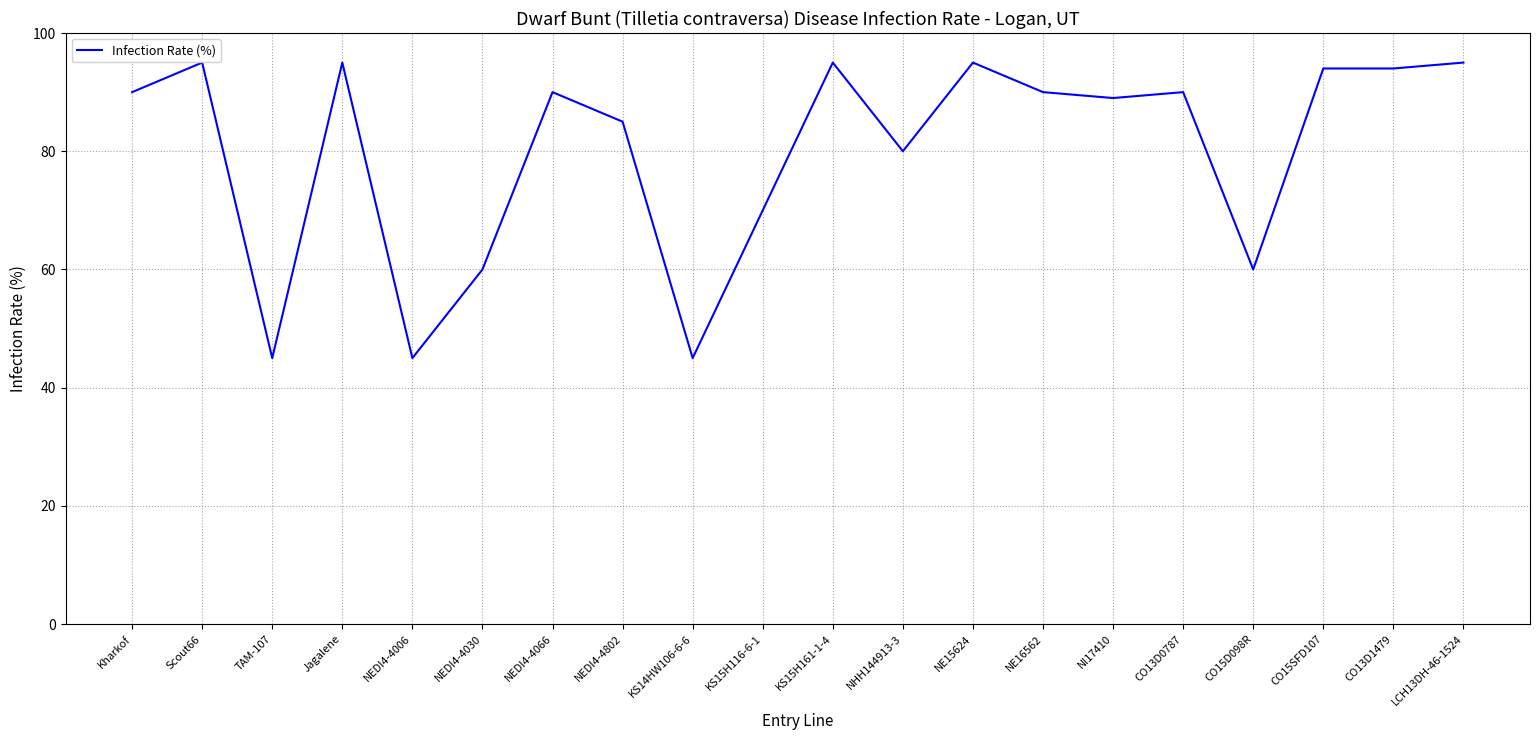

Between KS15H116-6-1 and NHH144913-3, which is larger?

NHH144913-3